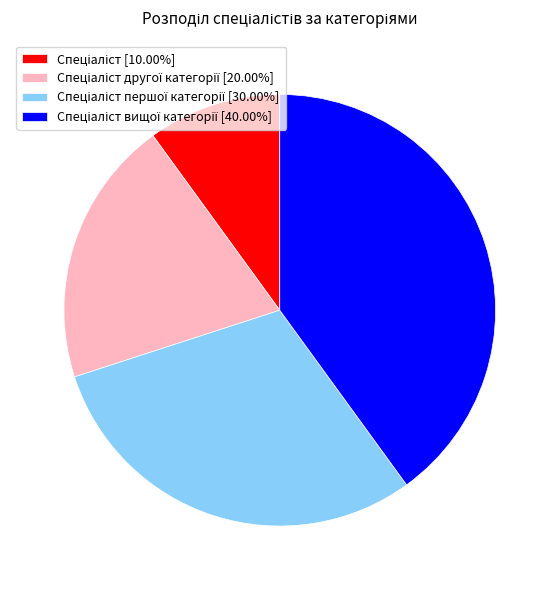

Is there a majority slice in this chart?

No